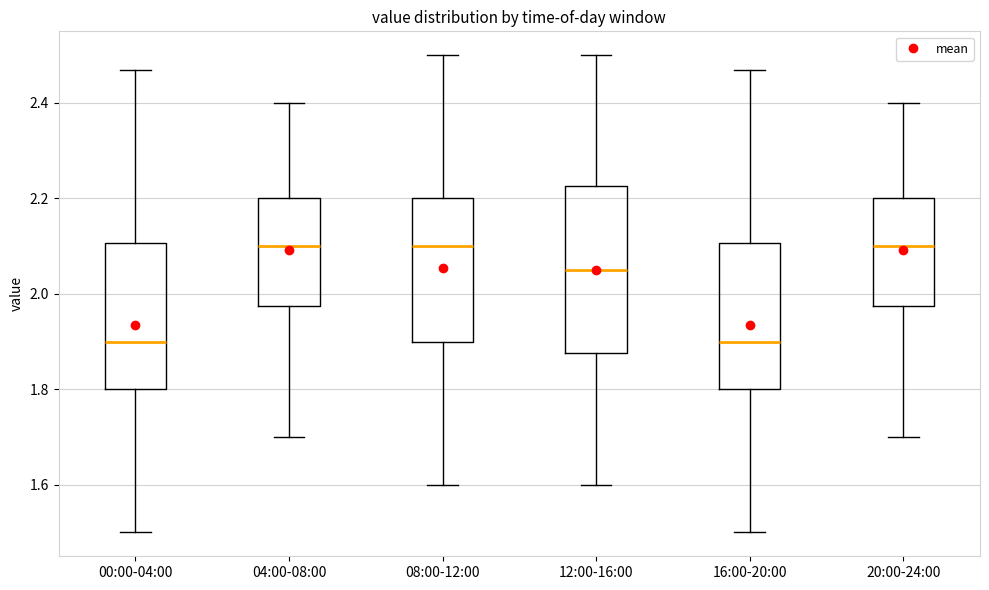

Where is the lower edge of the box for 12:00-16:00 on the y-axis? The values are not printed on the chart, so give them approximately, as read against the axis.

1.88